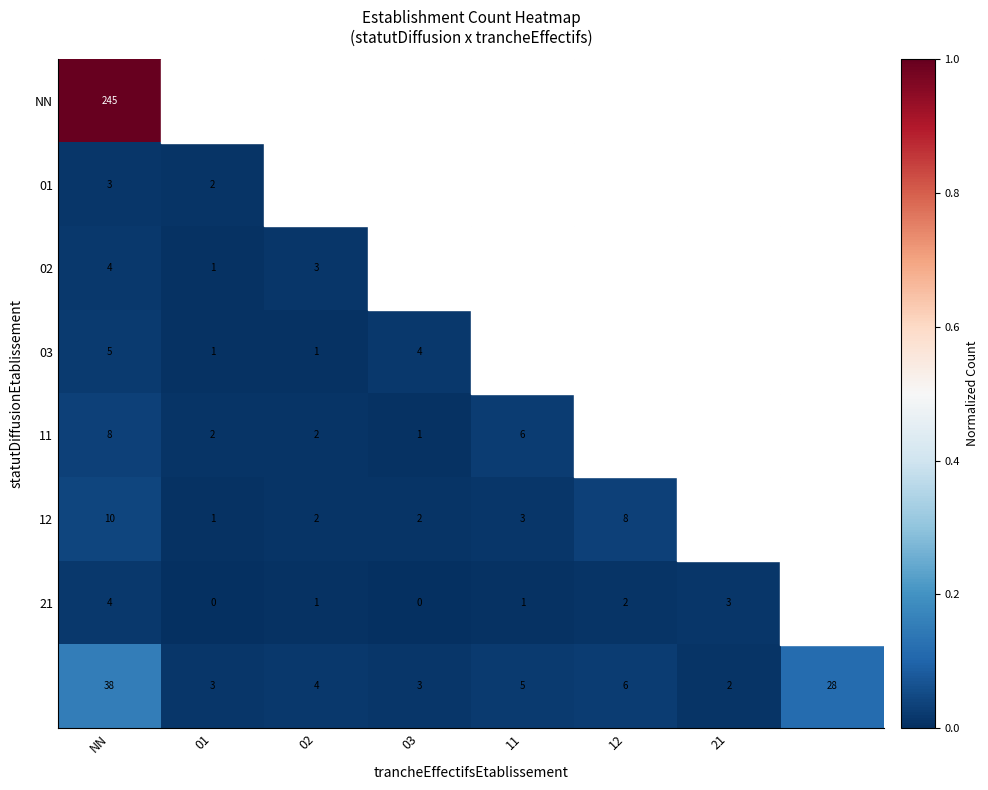

Is the value of 21 at 03 greater than the value of 12 at 12?

No